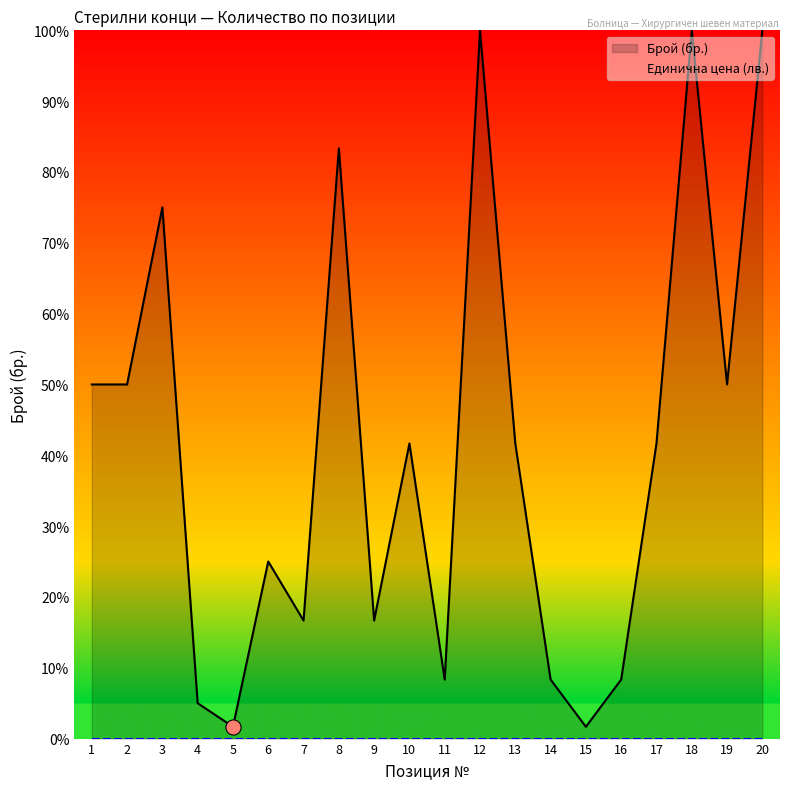

Between 16 and 20, which is larger?

20